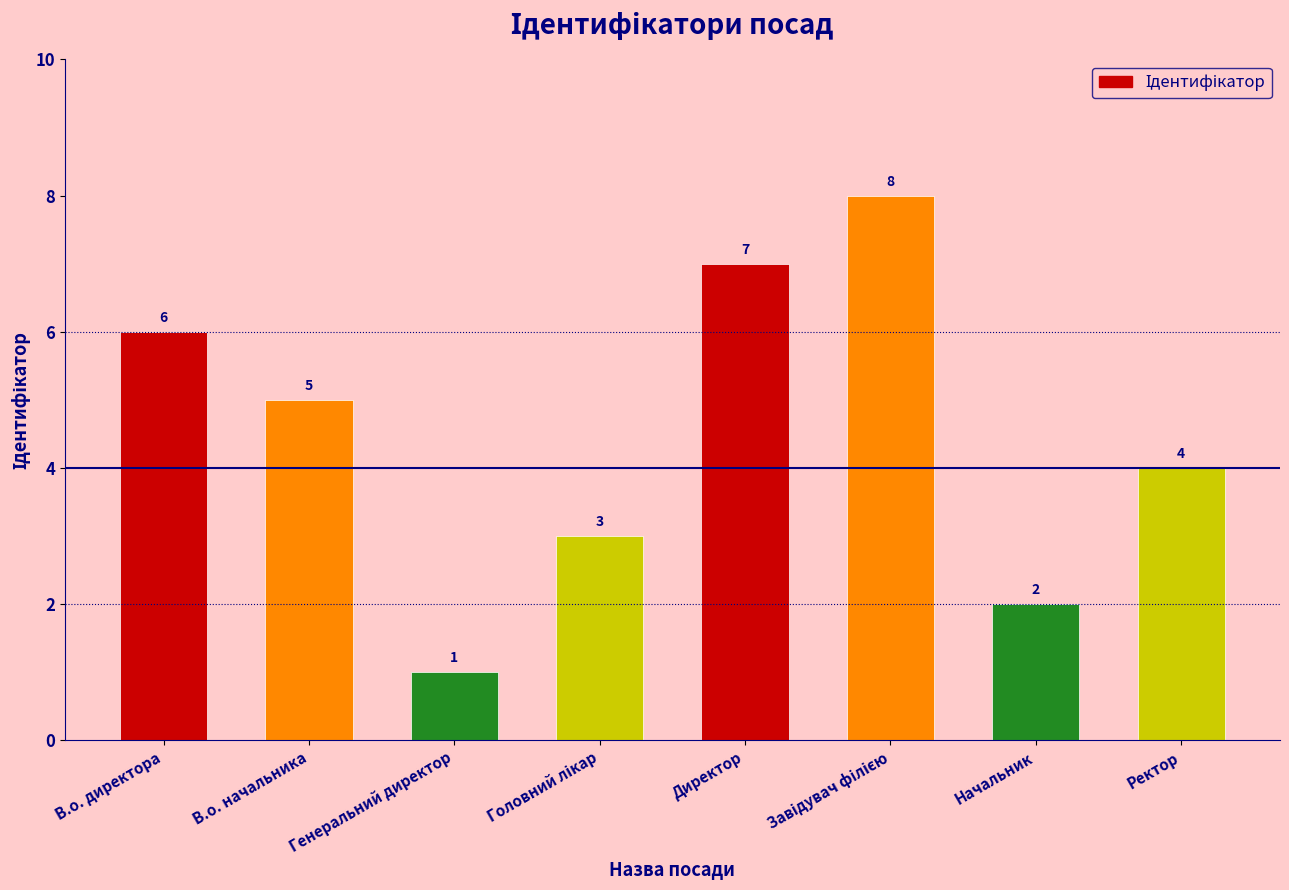

Reading left to right, what are all the values shown in this chart?

6	5	1	3	7	8	2	4